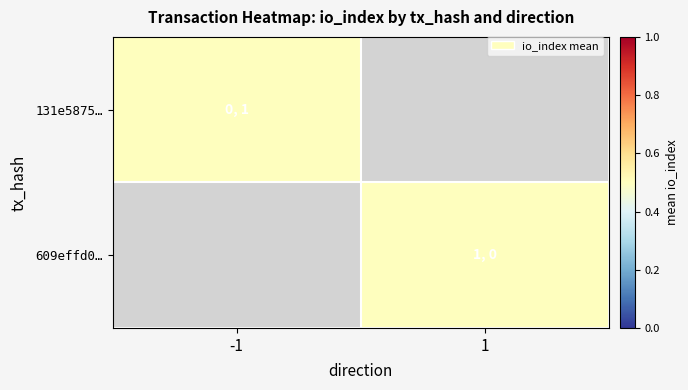

Between 1 and 0, which is larger?

1